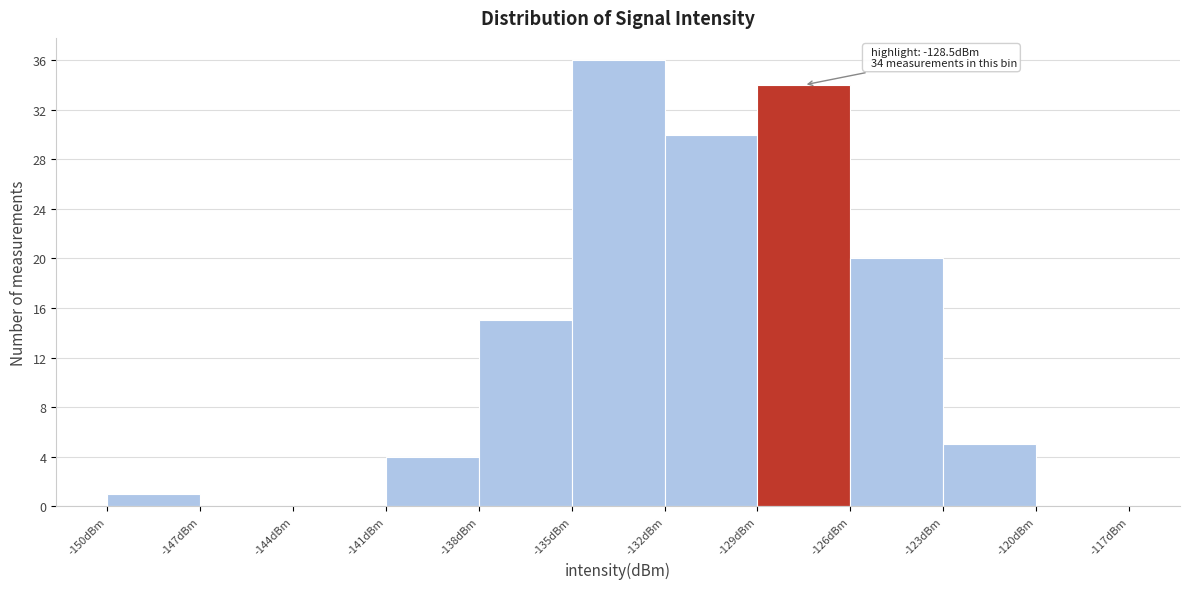

Over which range of the x-axis is the bar tallest?

-135 to -132